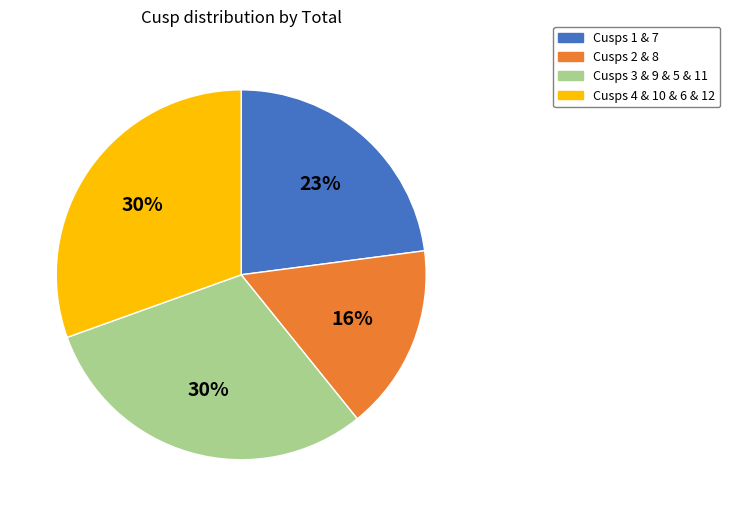

How many segments does this pie chart have?

4